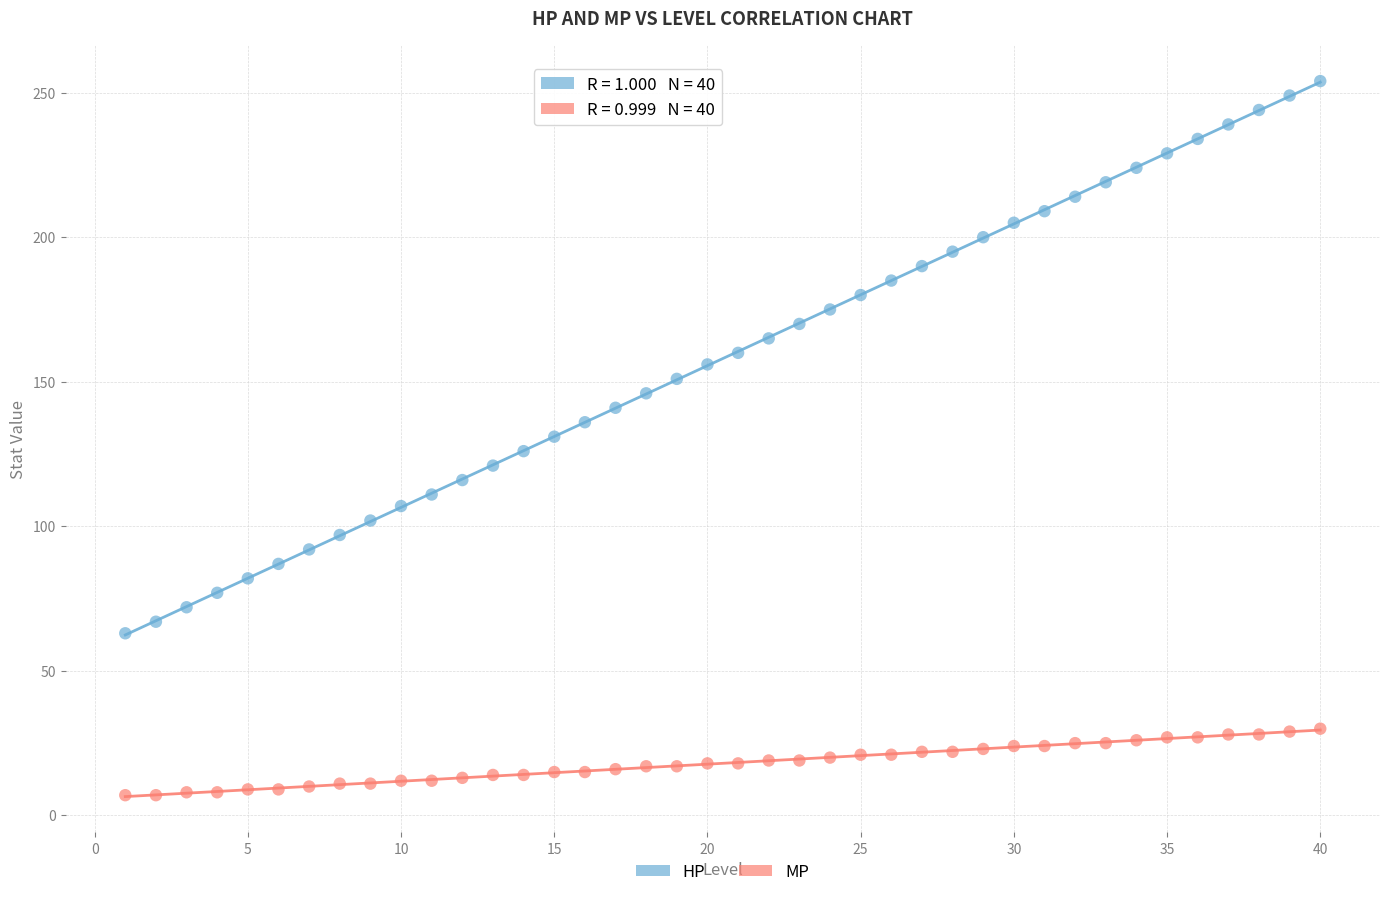

Which series has the widest spread of Y values?

HP